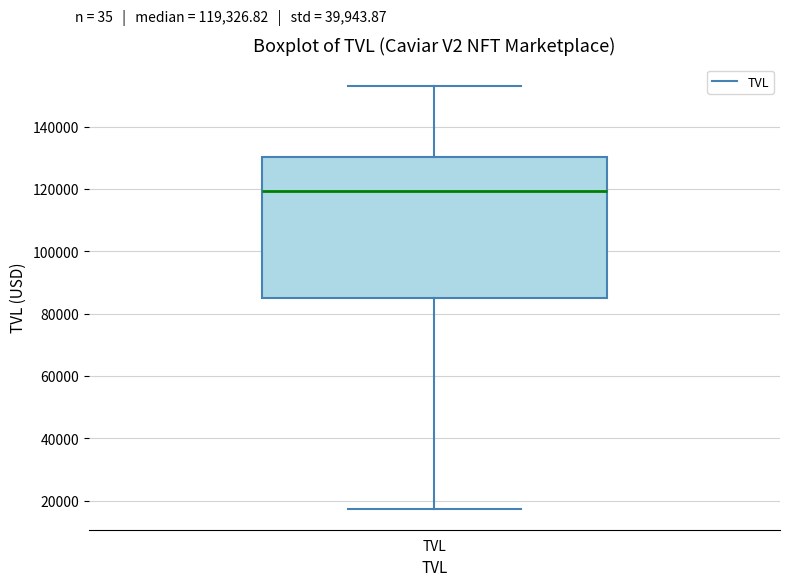

Where does the lower whisker of the box for TVL end on the y-axis? The values are not printed on the chart, so give them approximately, as read against the axis.

18000